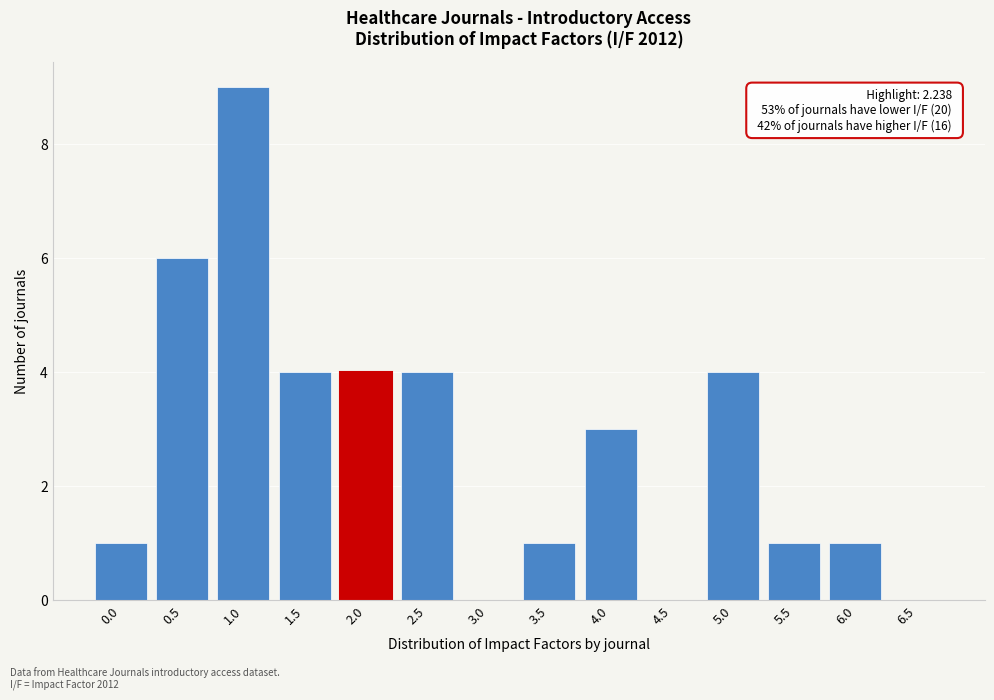

Reading left to right, extract all data points from this chart.

0.0=1	0.5=6	1.0=9	1.5=4	2.0=4	2.5=4	3.0=0	3.5=1	4.0=3	4.5=0	5.0=4	5.5=1	6.0=1	6.5=0